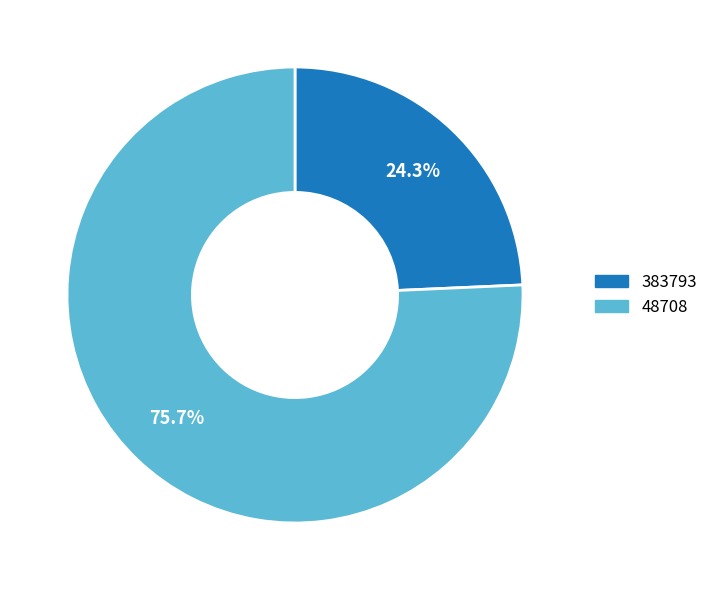

Which has a higher value, 383793 or 48708?

48708